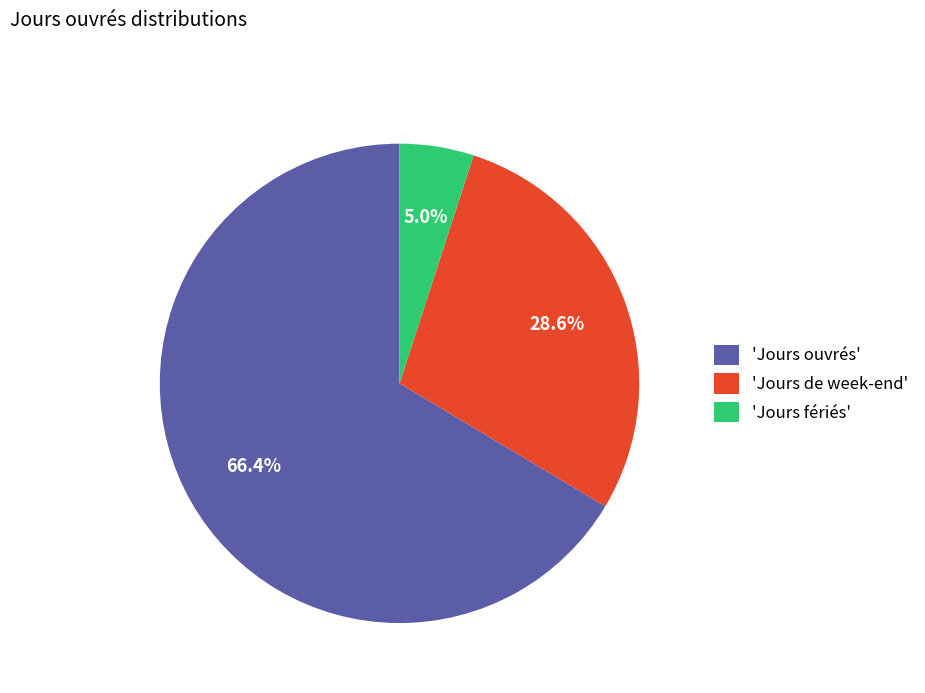

Rank the categories by value from highest to lowest.

'Jours ouvrés', 'Jours de week-end', 'Jours fériés'